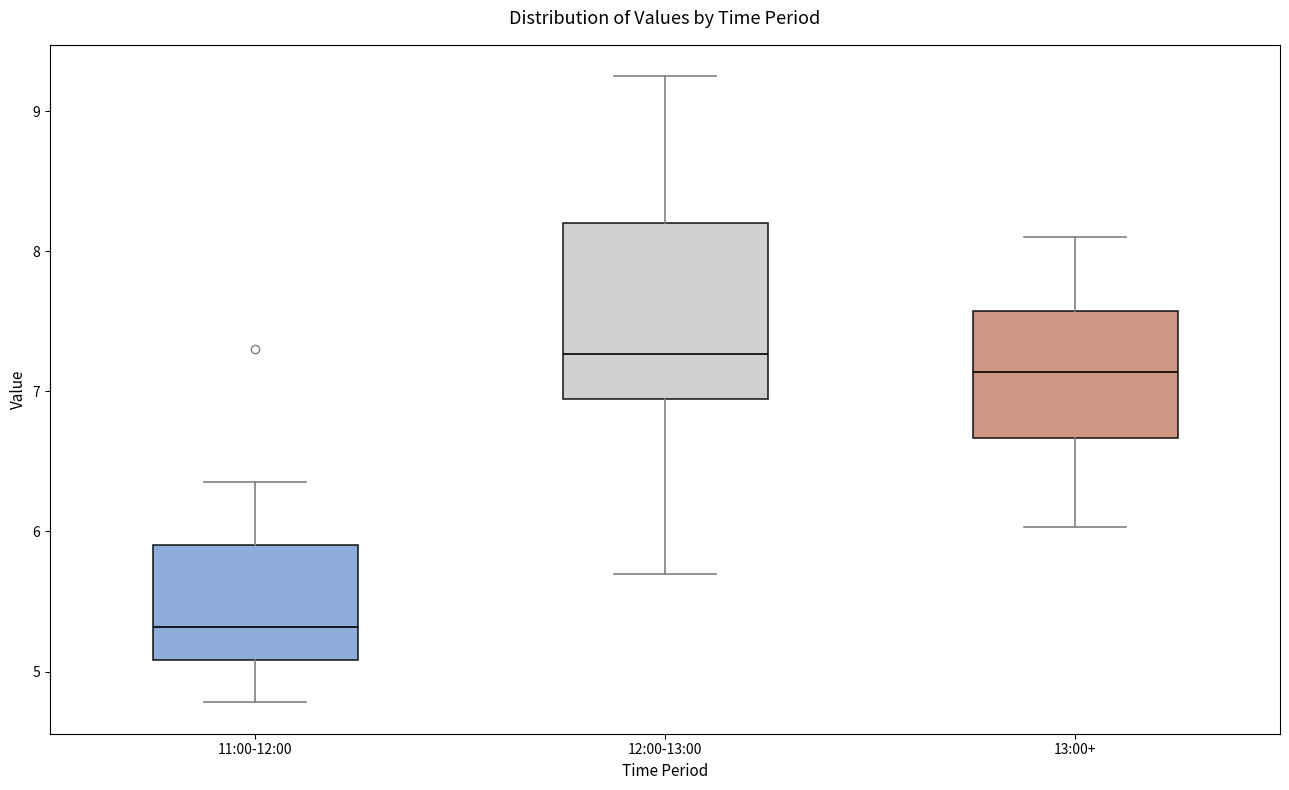

Reading left to right, transcribe this box plot: for each box, give where its median line is, the range the box spans, and where its two whiskers end, as read against the y-axis. The values are not printed on the chart, so give them approximately, as read against the axis.

11:00-12:00: median 5.3, box 5.1 to 5.9, whiskers 4.8 to 6.4
12:00-13:00: median 7.3, box 6.9 to 8.2, whiskers 5.7 to 9.3
13:00+: median 7.1, box 6.7 to 7.6, whiskers 6.0 to 8.1